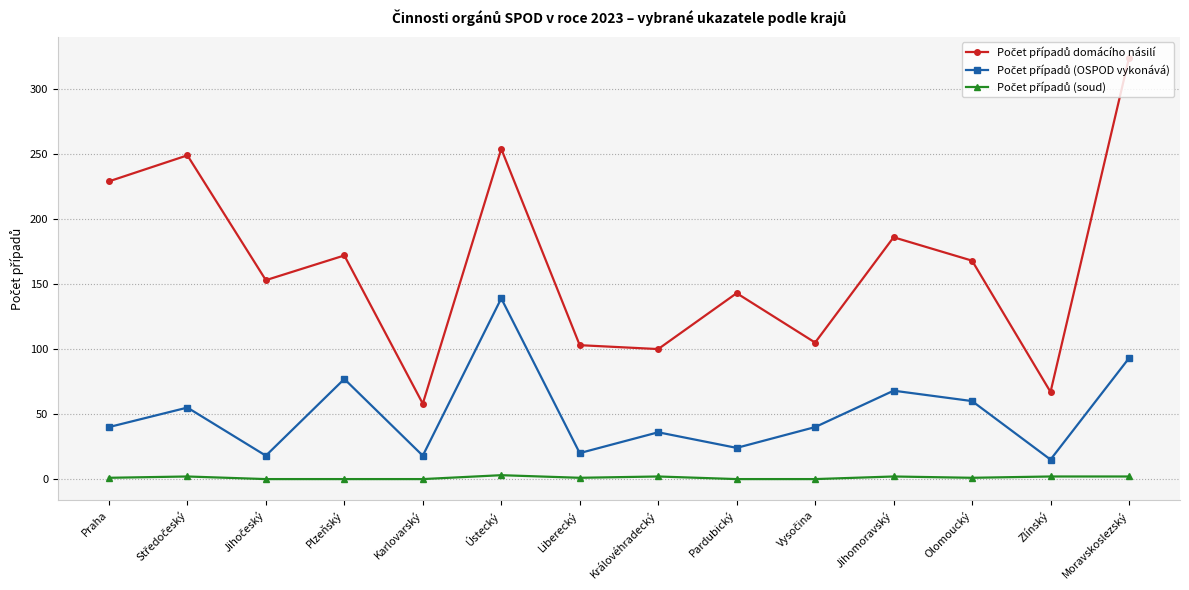

At how many categories does at least one series exceed 109?

9